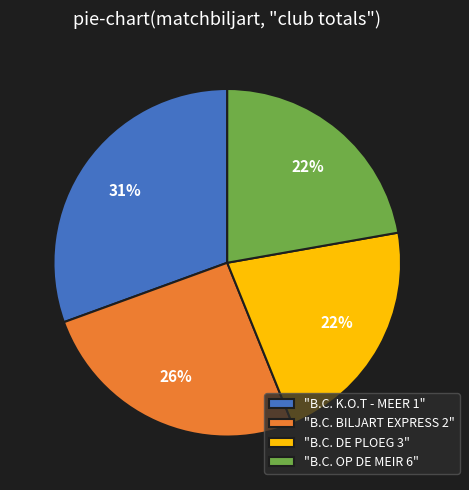

Does any single category account for the majority?

No